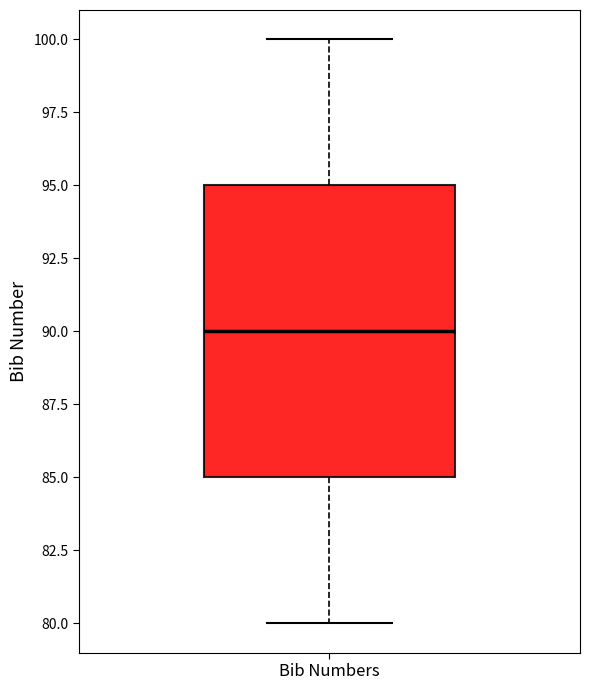

Transcribe this box plot: give where the median line is, the range the box spans, and where the two whiskers end, as read against the y-axis. The values are not printed on the chart, so give them approximately, as read against the axis.

median 90, box 85 to 95, whiskers 80 to 100